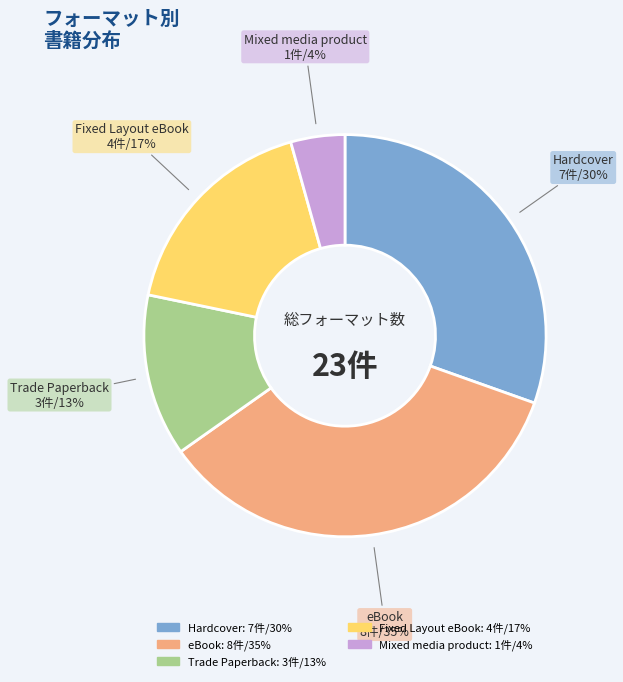

True or false: Mixed media product accounts for 17% of the total.

False